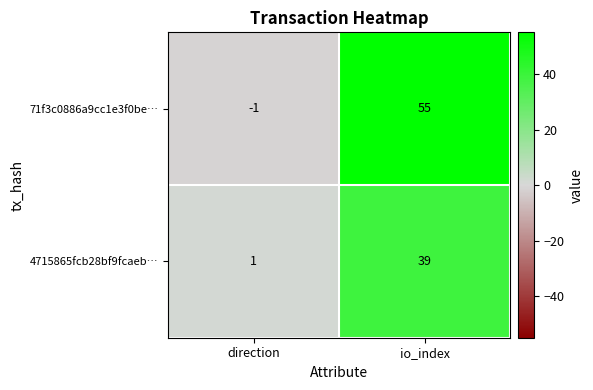

Reading right to left, transcribe all the data shown in this chart.

71f3c0886a9cc1e3f0be…: 55	-1
4715865fcb28bf9fcaeb…: 39	1